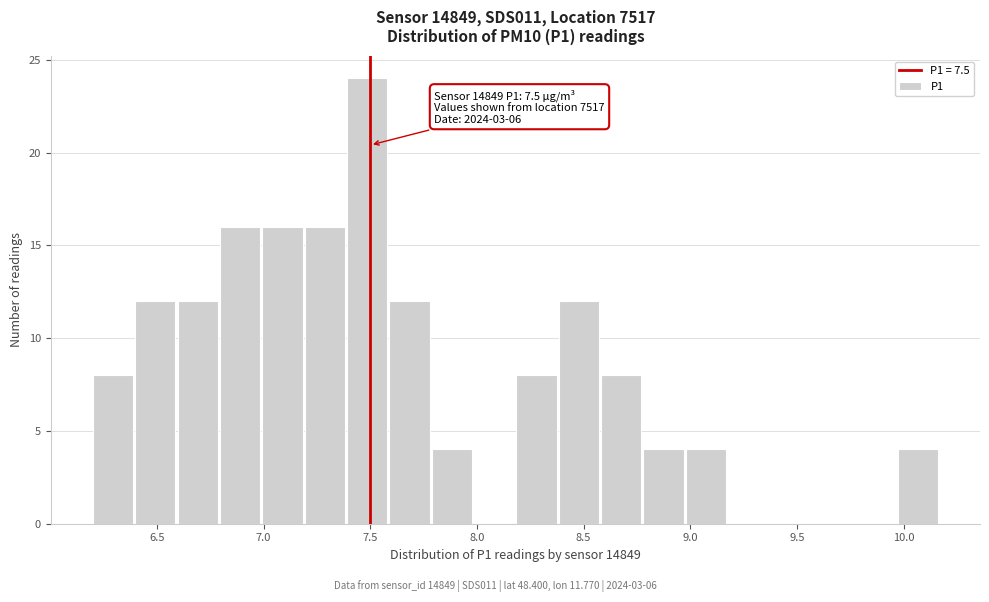

Read against the x-axis, roughly where is the centre of the tallest bar?

7.50